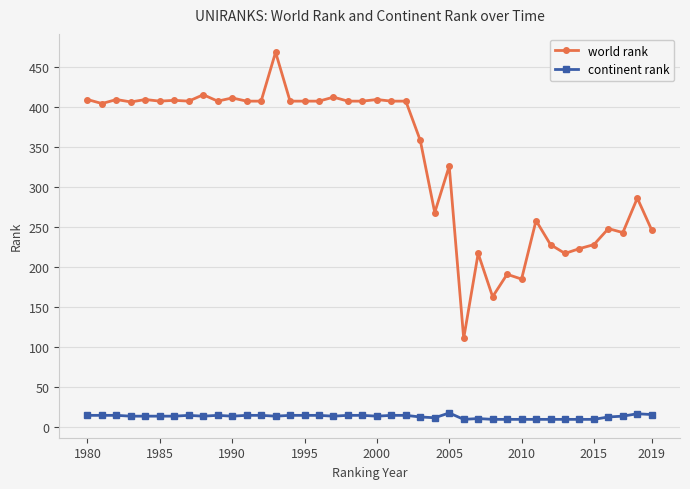

What is the lowest value of the continent rank series?

10